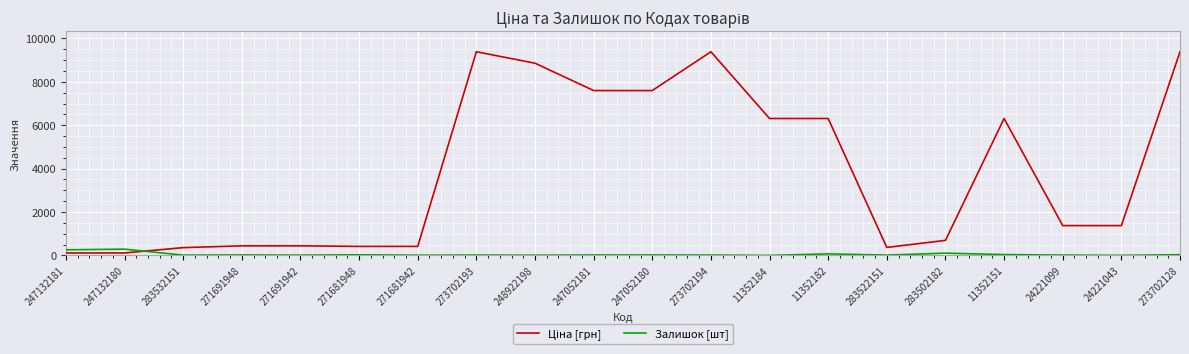

Is this an area chart (filled region under the line)?

No